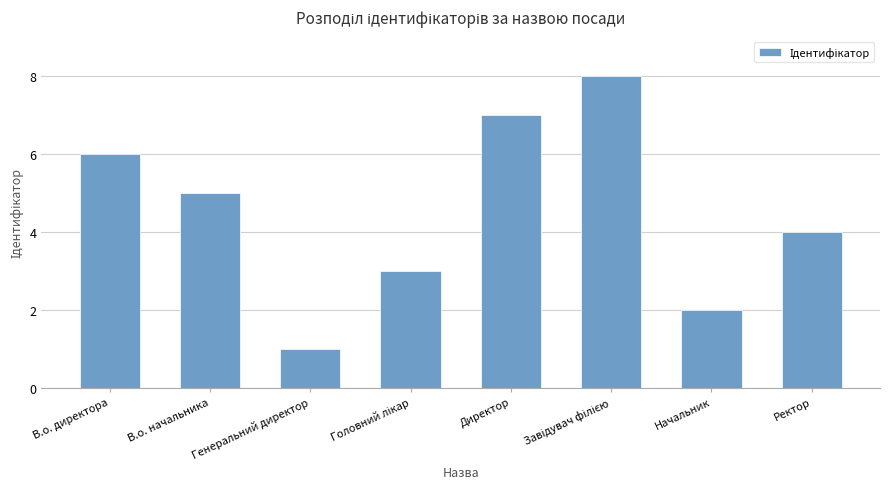

What position from the left is Начальник?

7